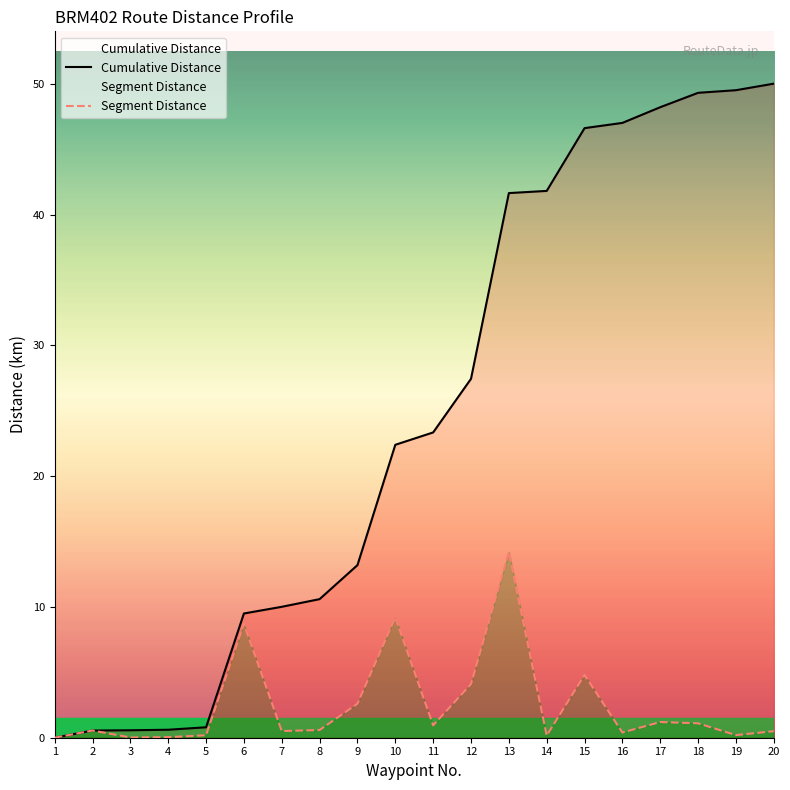

What are all the series names shown in the legend?

Cumulative Distance, Segment Distance